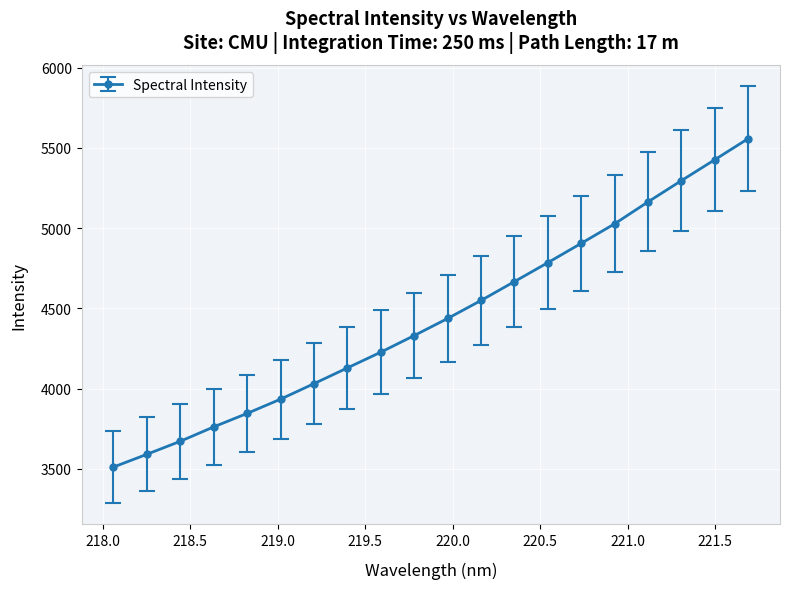

True or false: there are more than 0 points higher than both neighbors.

False